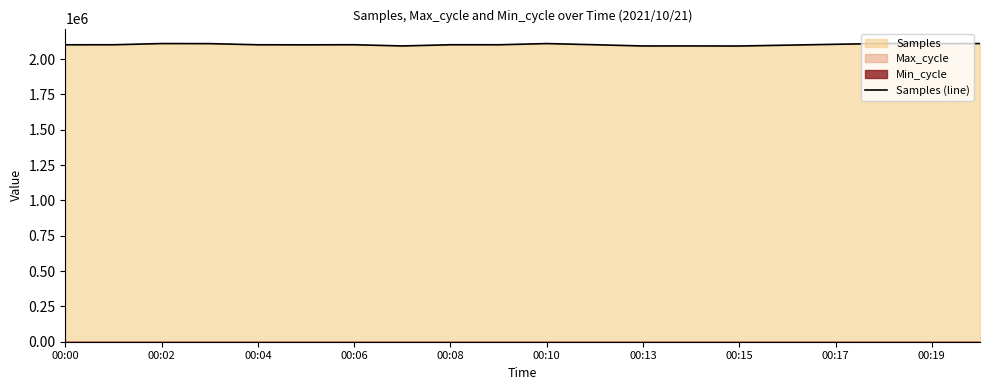

How many lines are shown in the chart?

1